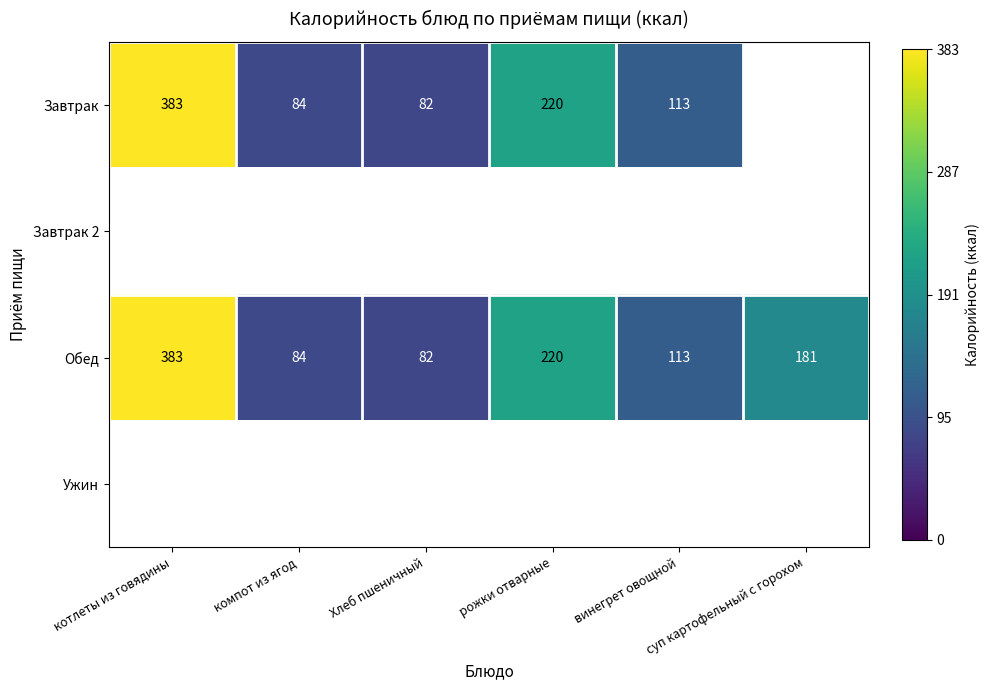

Count the number of categories in the chart.

6